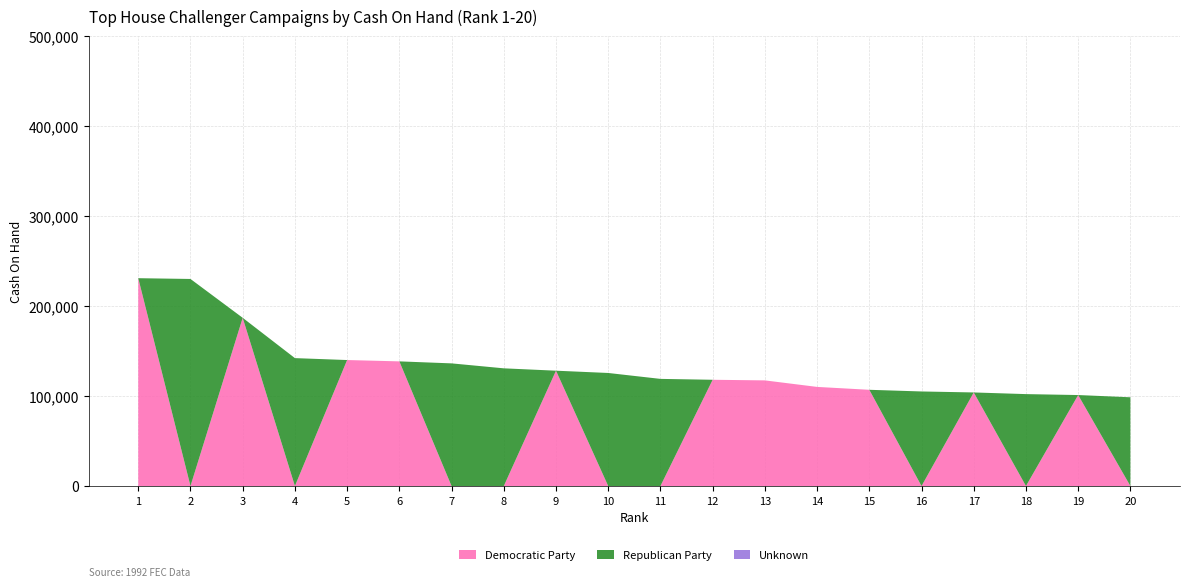

Reading left to right, list all the values displayed in this chart.

Democratic Party: 231086	0	187043	0	140097	138612	0	0	128251	0	0	118158	117470	110221	107014	0	104062	0	101182	0
Republican Party: 0	230234	0	142233	0	0	136386	130876	0	125715	119143	0	0	0	0	105157	0	102220	0	98692
Unknown: 0	0	0	0	0	0	0	0	0	0	0	0	0	0	0	0	0	0	0	0